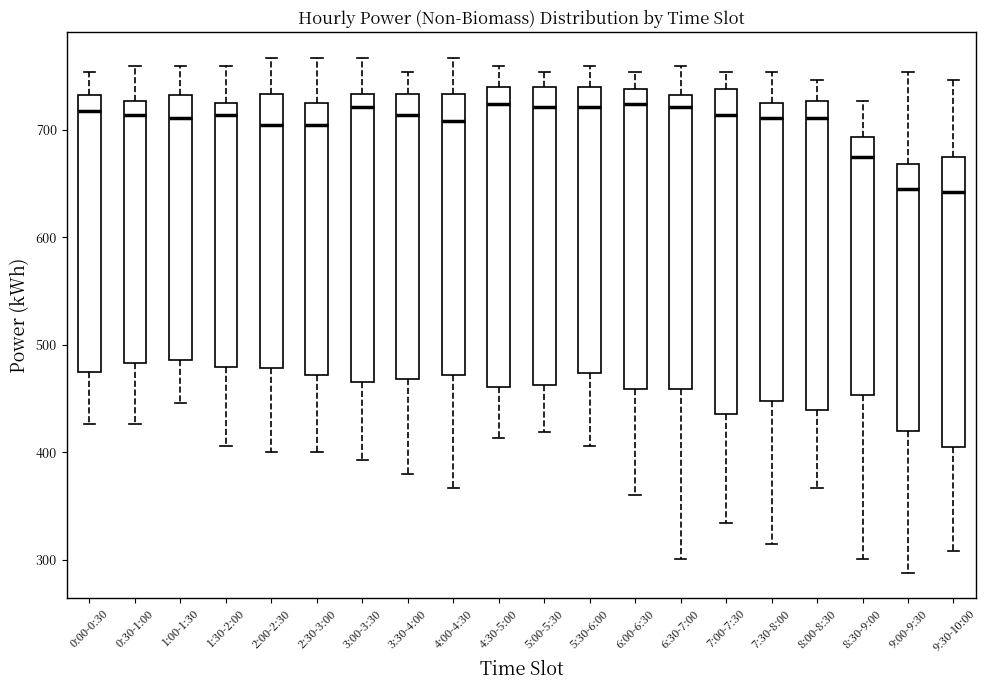

Reading left to right, transcribe this box plot: for each box, give where its median line is, the range the box spans, and where its two whiskers end, as read against the y-axis. The values are not printed on the chart, so give them approximately, as read against the axis.

0:00-0:30: median 720, box 480 to 730, whiskers 430 to 750
0:30-1:00: median 710, box 480 to 730, whiskers 430 to 760
1:00-1:30: median 710, box 490 to 730, whiskers 450 to 760
1:30-2:00: median 710, box 480 to 730, whiskers 410 to 760
2:00-2:30: median 700, box 480 to 730, whiskers 400 to 770
2:30-3:00: median 700, box 470 to 730, whiskers 400 to 770
3:00-3:30: median 720, box 470 to 730, whiskers 390 to 770
3:30-4:00: median 710, box 470 to 730, whiskers 380 to 750
4:00-4:30: median 710, box 470 to 730, whiskers 370 to 770
4:30-5:00: median 720, box 460 to 740, whiskers 410 to 760
5:00-5:30: median 720, box 460 to 740, whiskers 420 to 750
5:30-6:00: median 720, box 470 to 740, whiskers 410 to 760
6:00-6:30: median 720, box 460 to 740, whiskers 360 to 750
6:30-7:00: median 720, box 460 to 730, whiskers 300 to 760
7:00-7:30: median 710, box 440 to 740, whiskers 330 to 750
7:30-8:00: median 710, box 450 to 730, whiskers 320 to 750
8:00-8:30: median 710, box 440 to 730, whiskers 370 to 750
8:30-9:00: median 680, box 450 to 690, whiskers 300 to 730
9:00-9:30: median 650, box 420 to 670, whiskers 290 to 750
9:30-10:00: median 640, box 400 to 680, whiskers 310 to 750